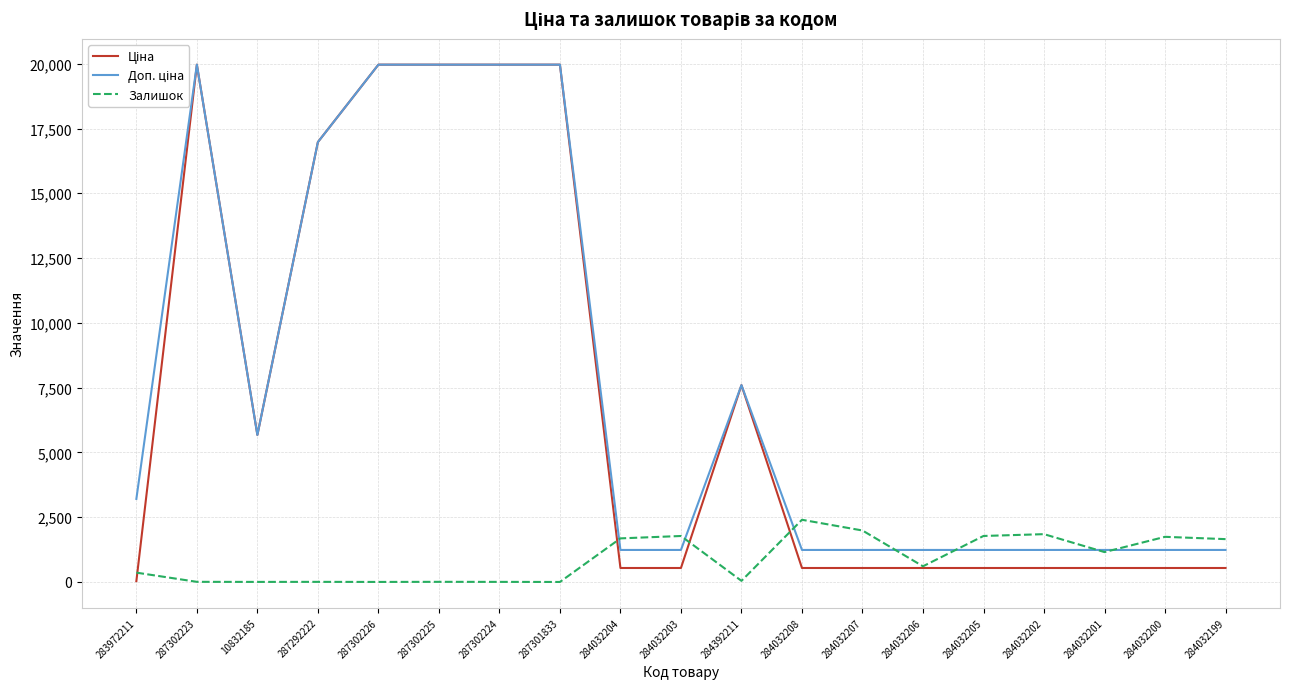

How many lines are shown in the chart?

3